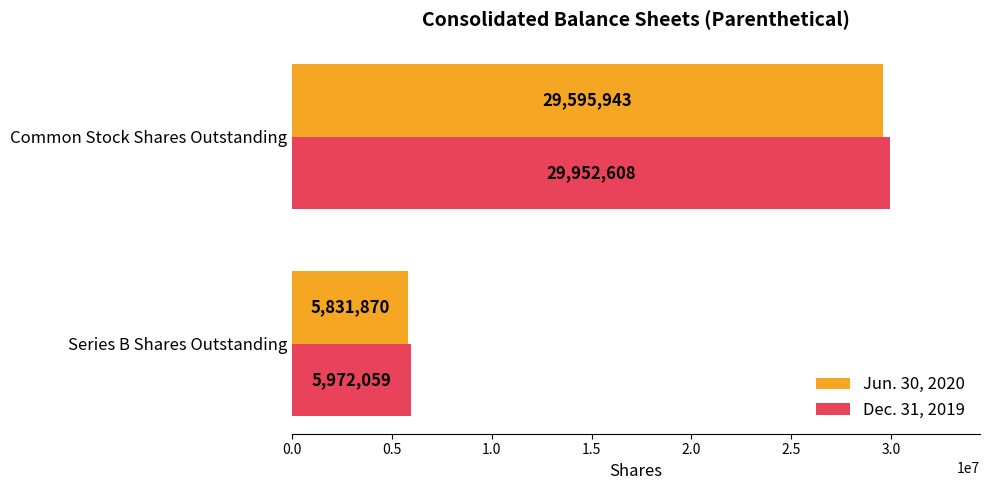

Between Series B Shares Outstanding and Common Stock Shares Outstanding, which series saw the biggest shift?

Dec. 31, 2019